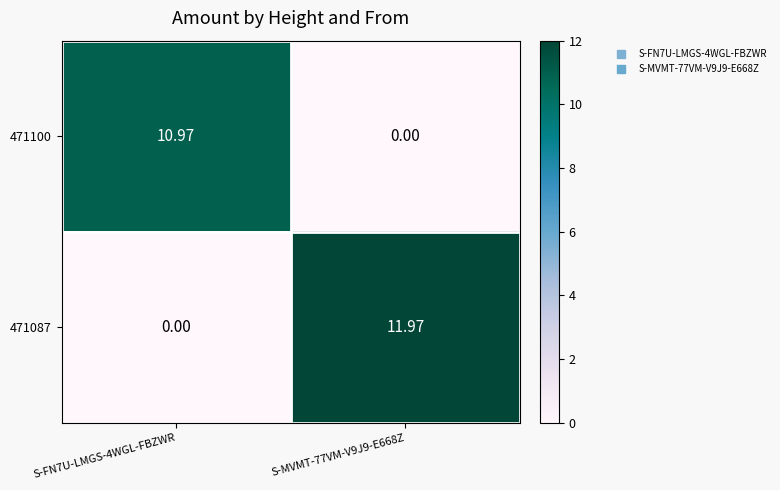

Is the value of 471087 at S-FN7U-LMGS-4WGL-FBZWR greater than the value of 471100 at S-FN7U-LMGS-4WGL-FBZWR?

No